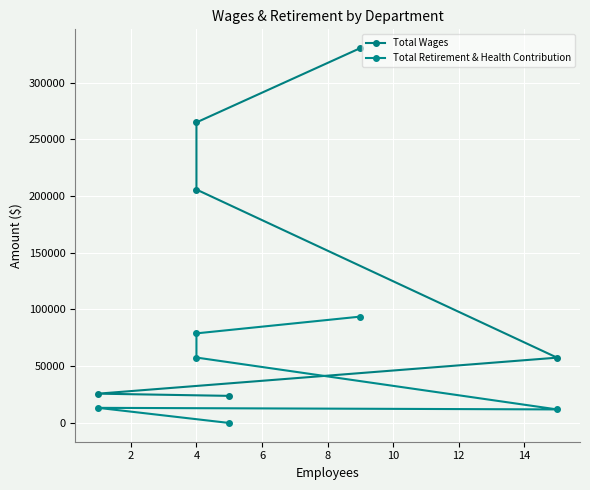

What is the approximate value of Total Retirement & Health Contribution at 4, to the nearest 50?

57650